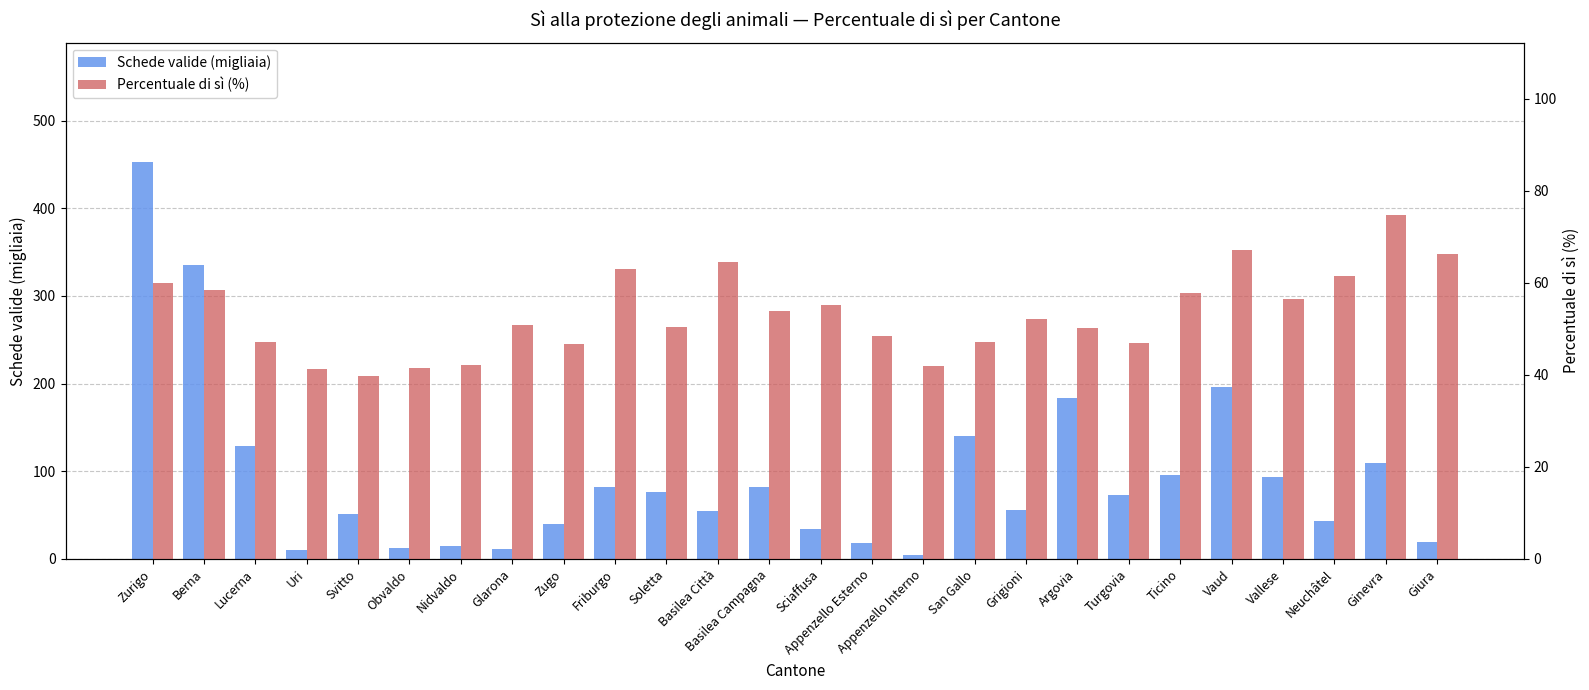

Which label corresponds to the largest value in the chart?

Zurigo